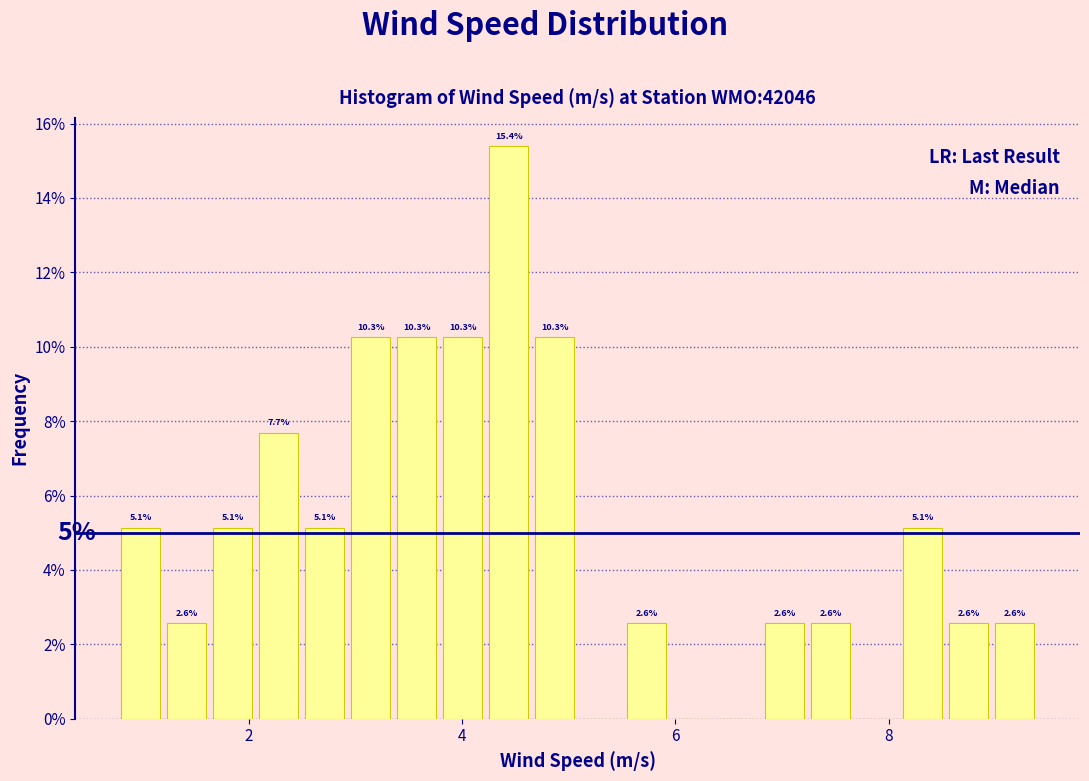

Read against the x-axis, roughly where is the centre of the tallest bar?

4.4